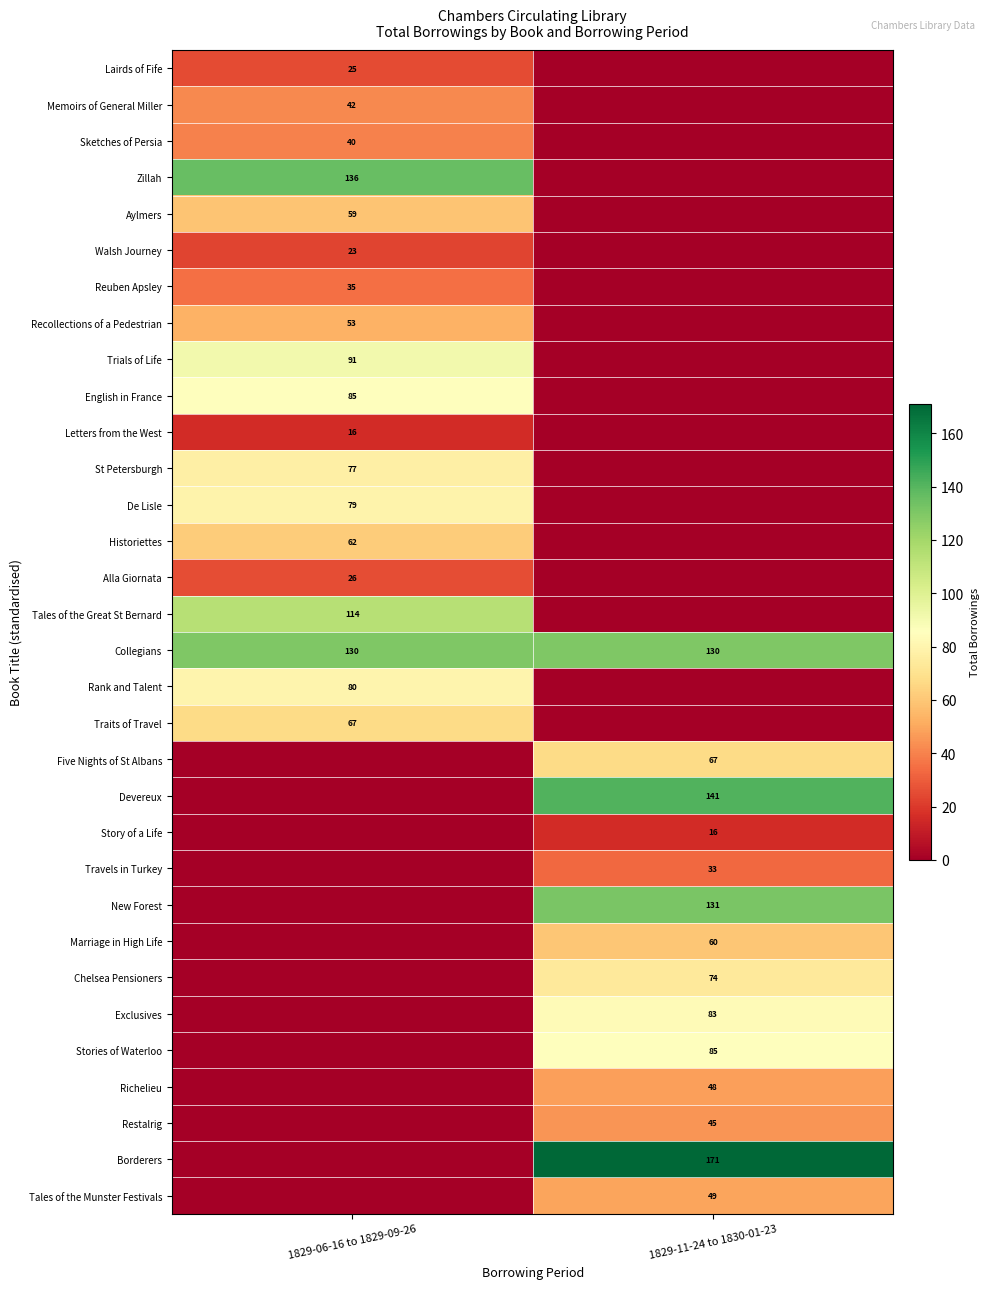

The value of Five Nights of St Albans at 1829-11-24 to 1830-01-23 is 46. True or false?

False